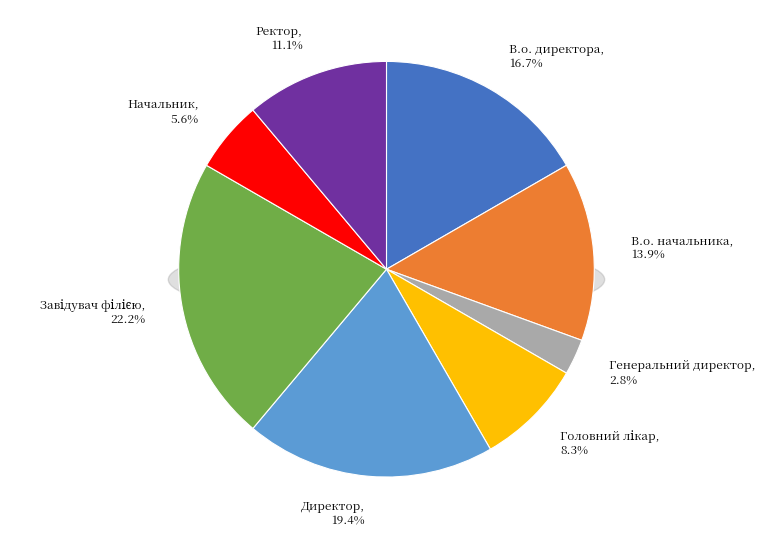

How many slices are in this pie chart?

8